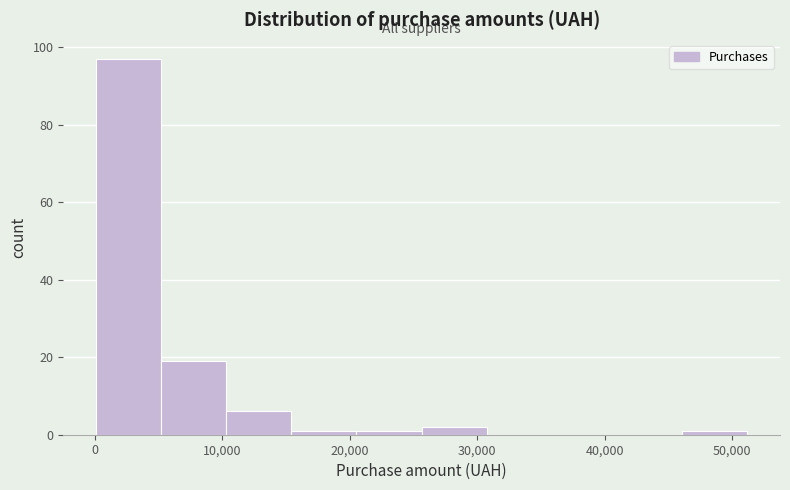

What is the height of the bar covering 5000 to 10000 on the x-axis? Neither the bar edges nor the heights are printed on the chart, so give them approximately, as read against the axes.

20